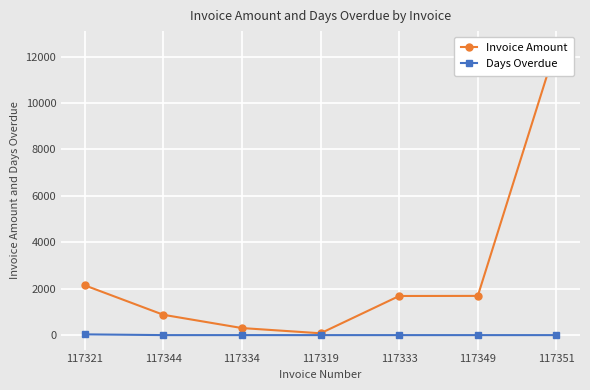

True or false: Invoice Amount and Days Overdue cross at least once.

False